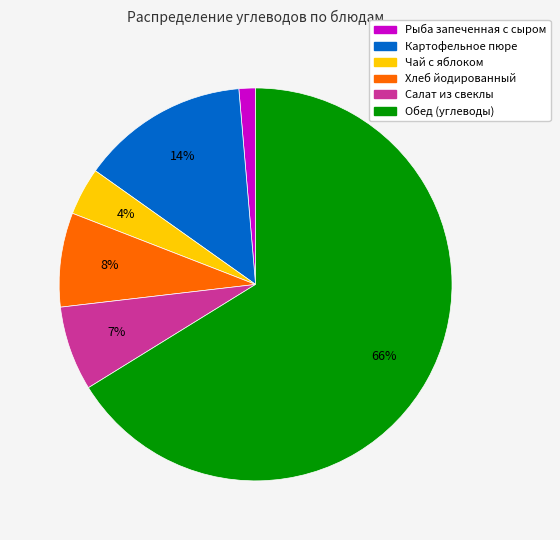

To the nearest percent, what percentage of the pie is Хлеб йодированный?

8%